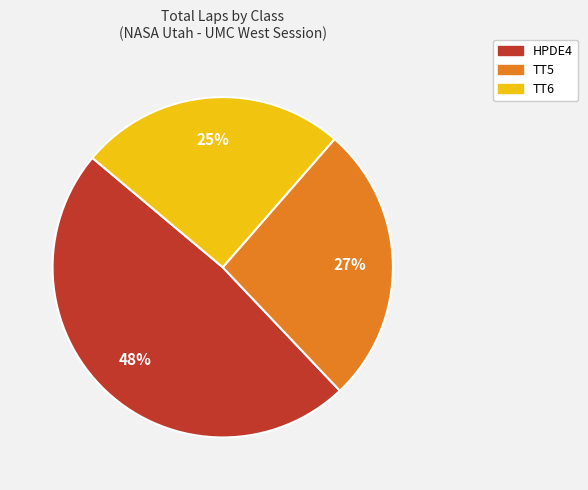

Is there a majority slice in this chart?

No